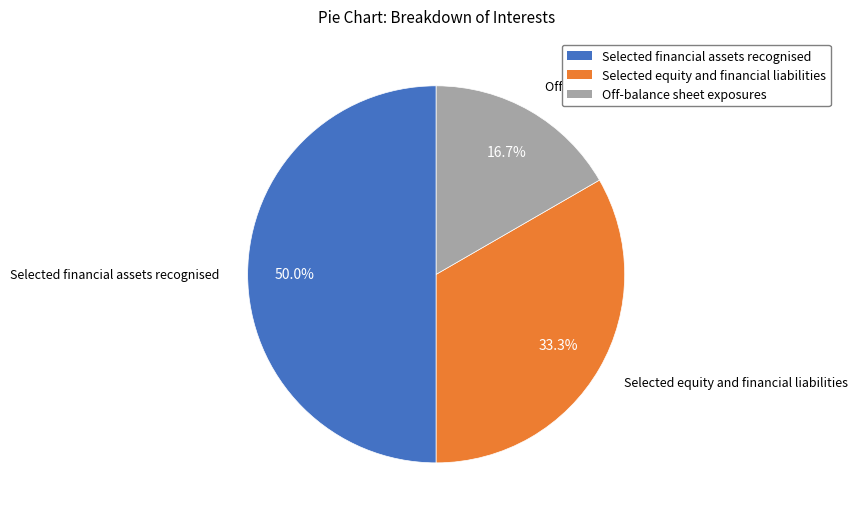

Is Off-balance sheet exposures the majority of the pie?

No